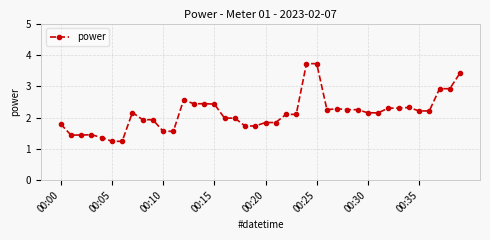

What is the difference between the second highest and second lowest values?

2.5